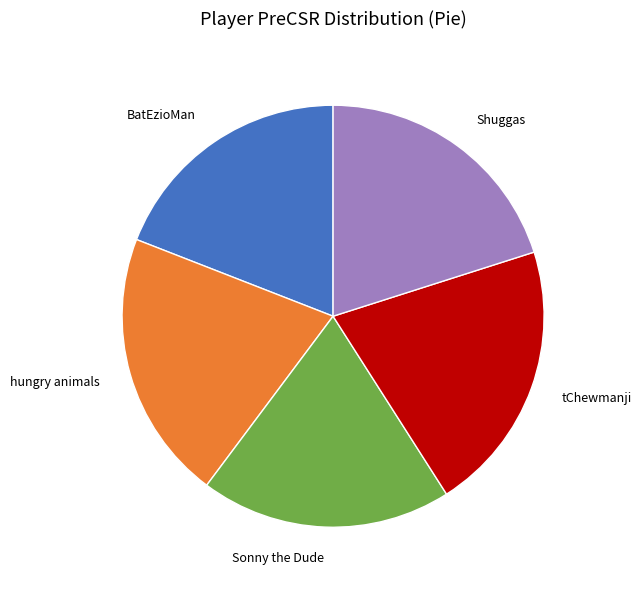

True or false: tChewmanji accounts for 33% of the total.

False